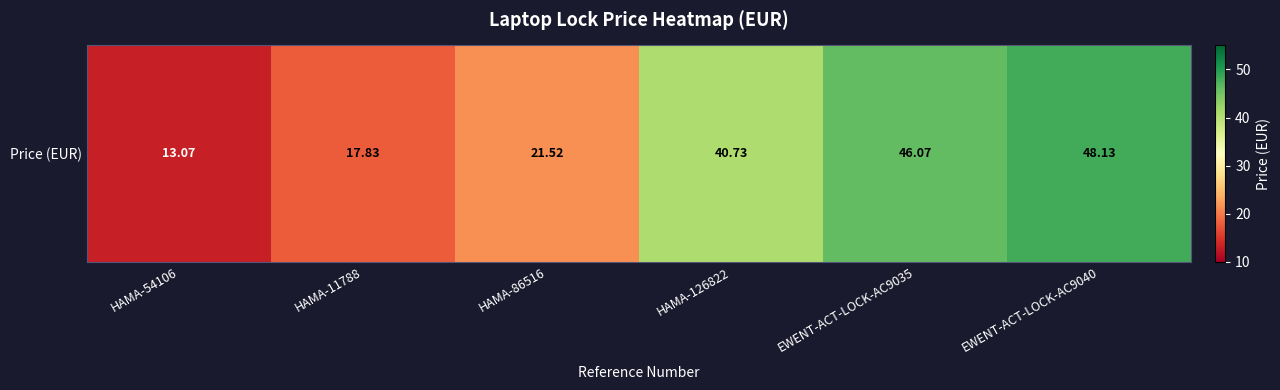

List the labels in order of value, smallest first.

HAMA-54106, HAMA-11788, HAMA-86516, HAMA-126822, EWENT-ACT-LOCK-AC9035, EWENT-ACT-LOCK-AC9040